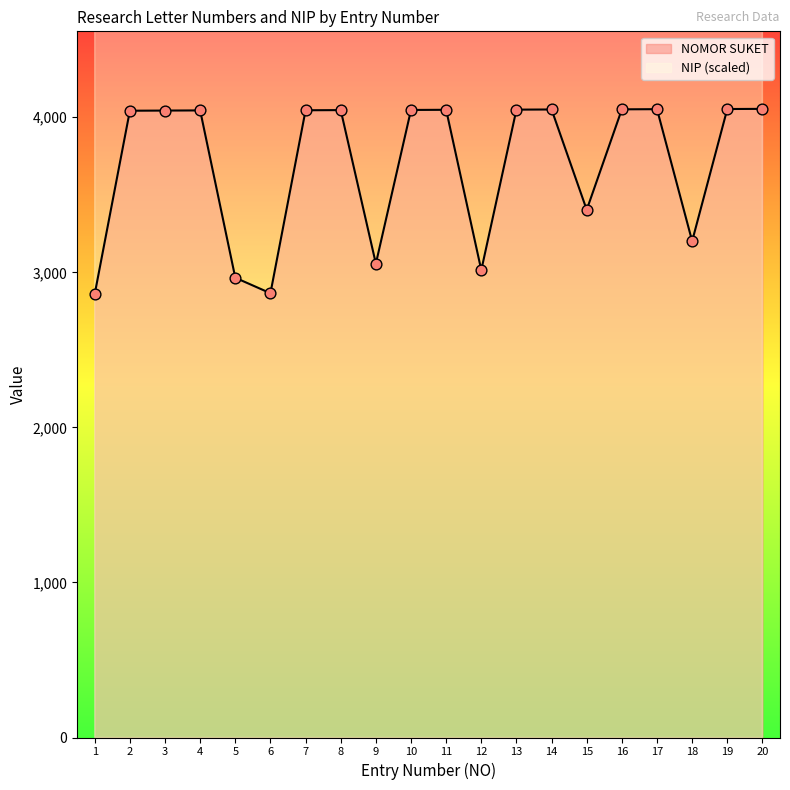

At which category is the sum across all series the highest?

17